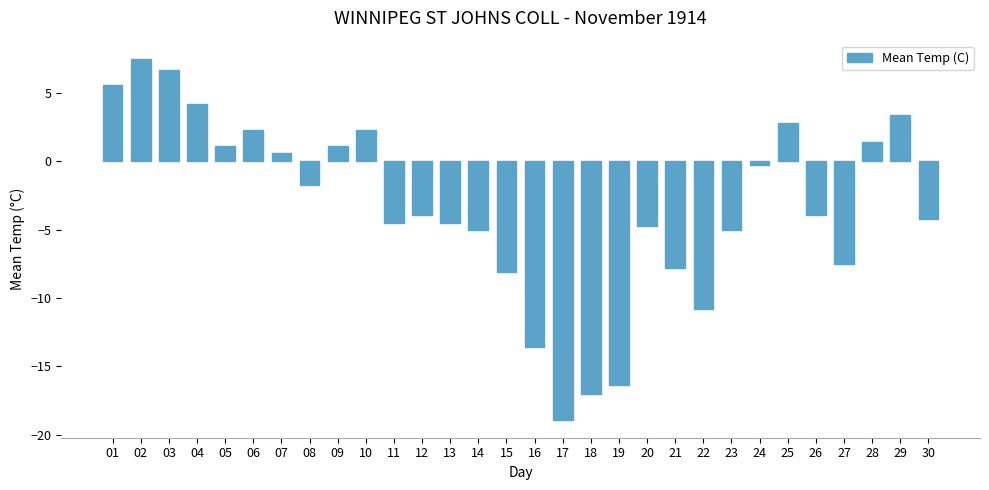

What is the smallest value displayed?

-18.9